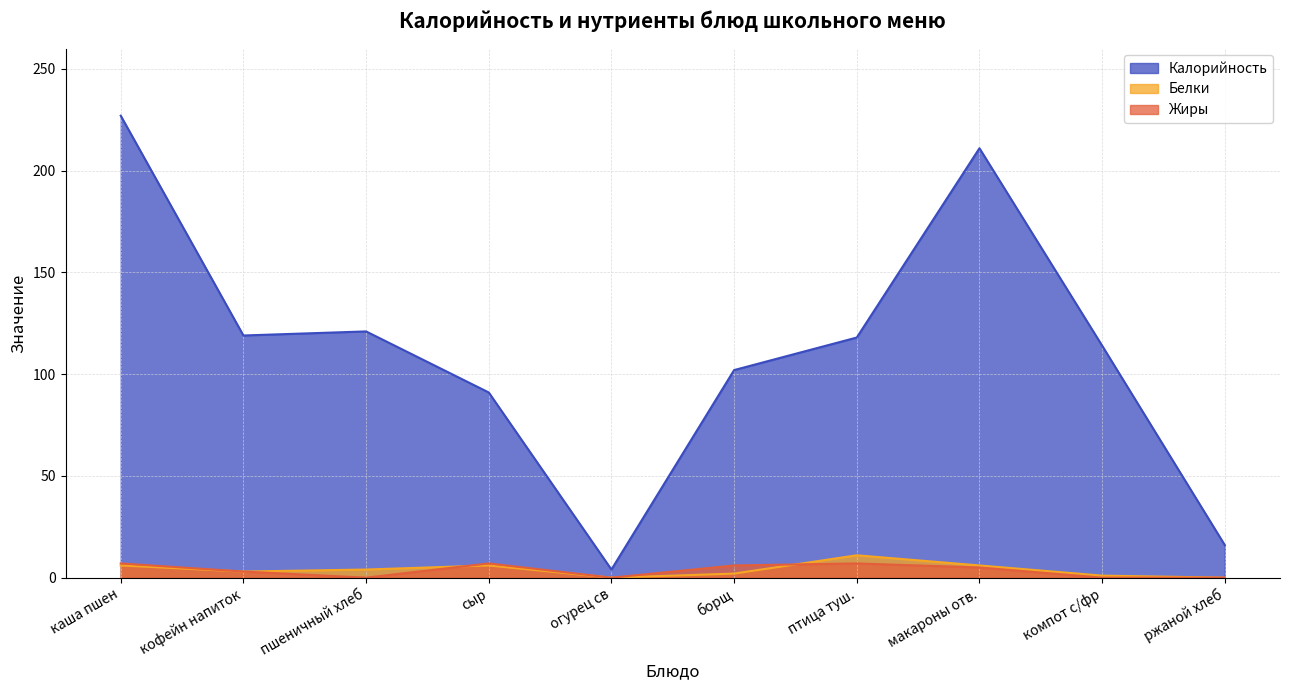

What are all the series names shown in the legend?

Калорийность, Белки, Жиры